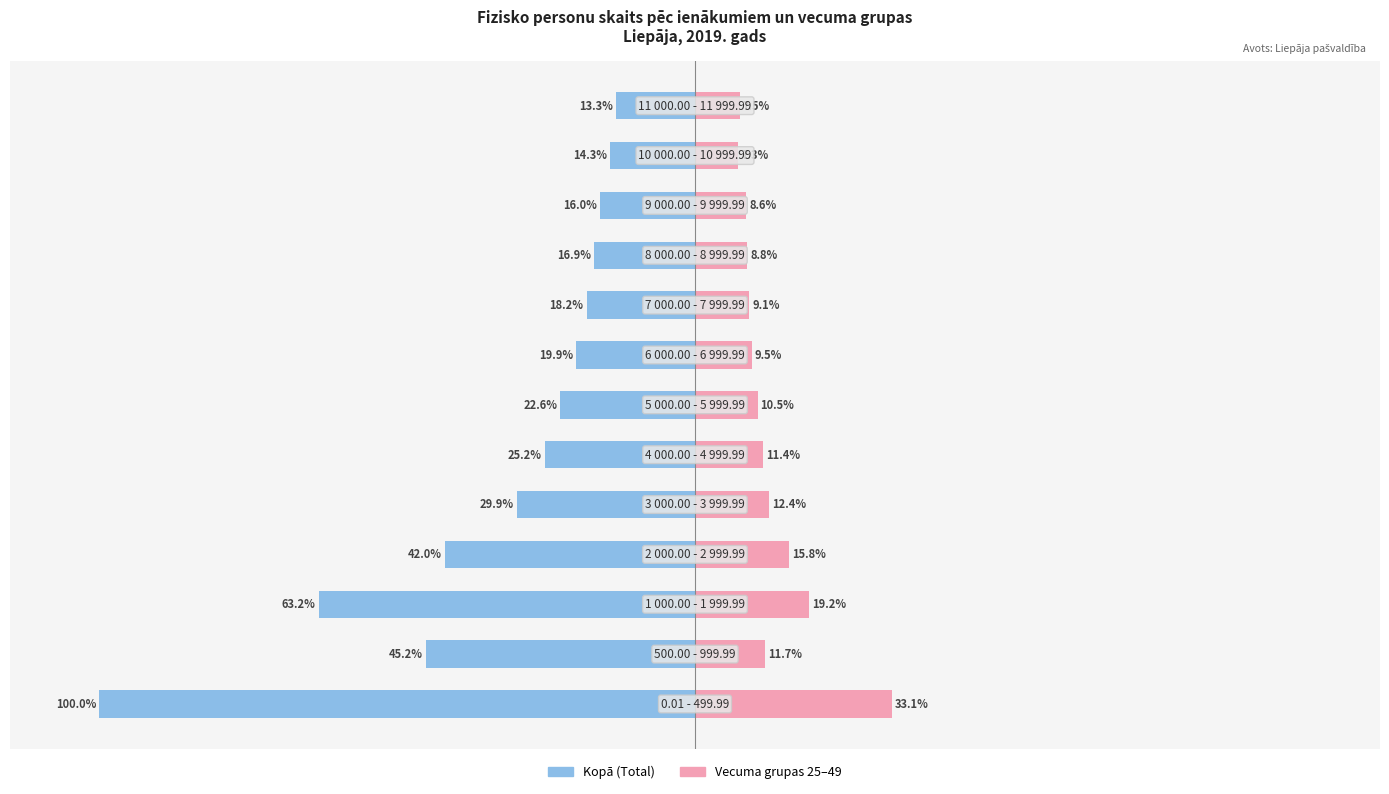

The value of Vecuma grupas (25-49) at 10 is 8.6. True or false?

True